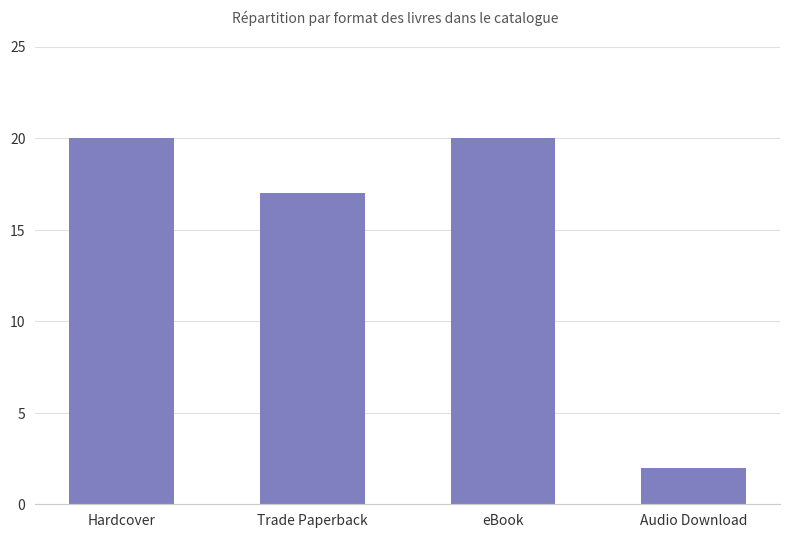

Between Hardcover and Trade Paperback, which is larger?

Hardcover